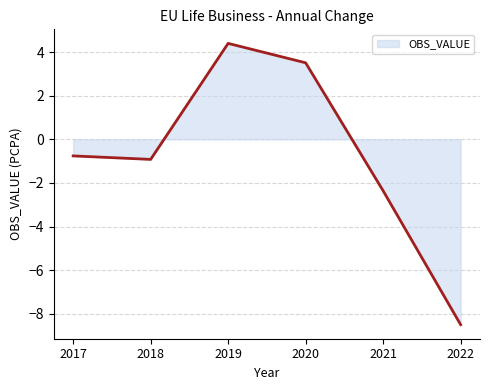

How many interior local peaks (higher than both neighbors) does the data have?

1